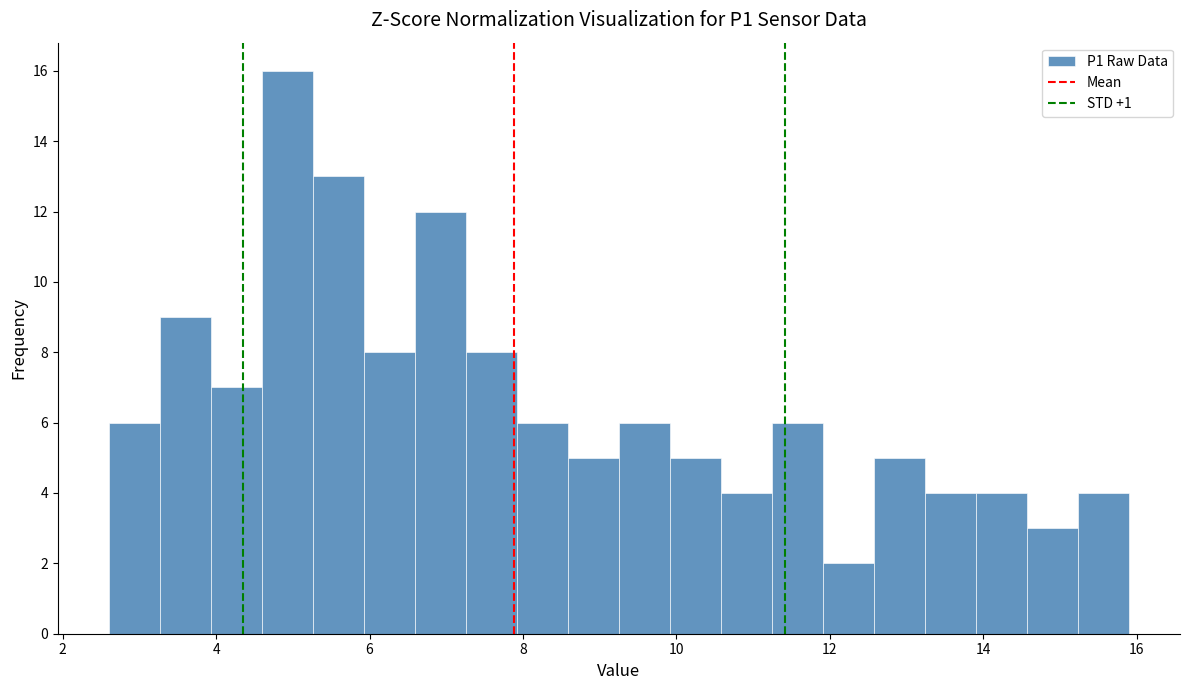

Around what value on the x-axis is the tallest bar? Give the approximate position of its centre, as read against the axis.

5.0